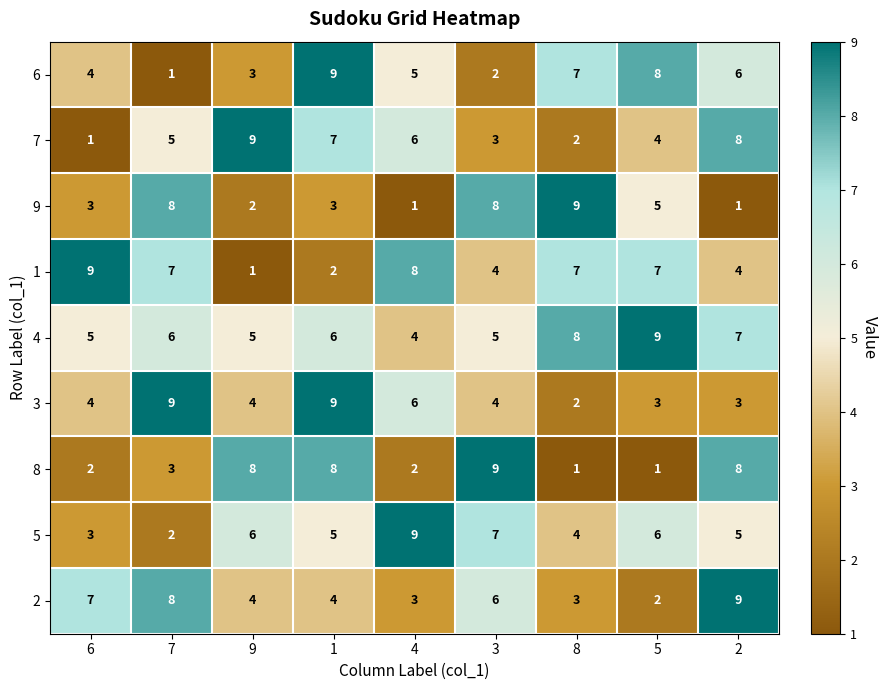

The value of 4 at 4 is 4. True or false?

True